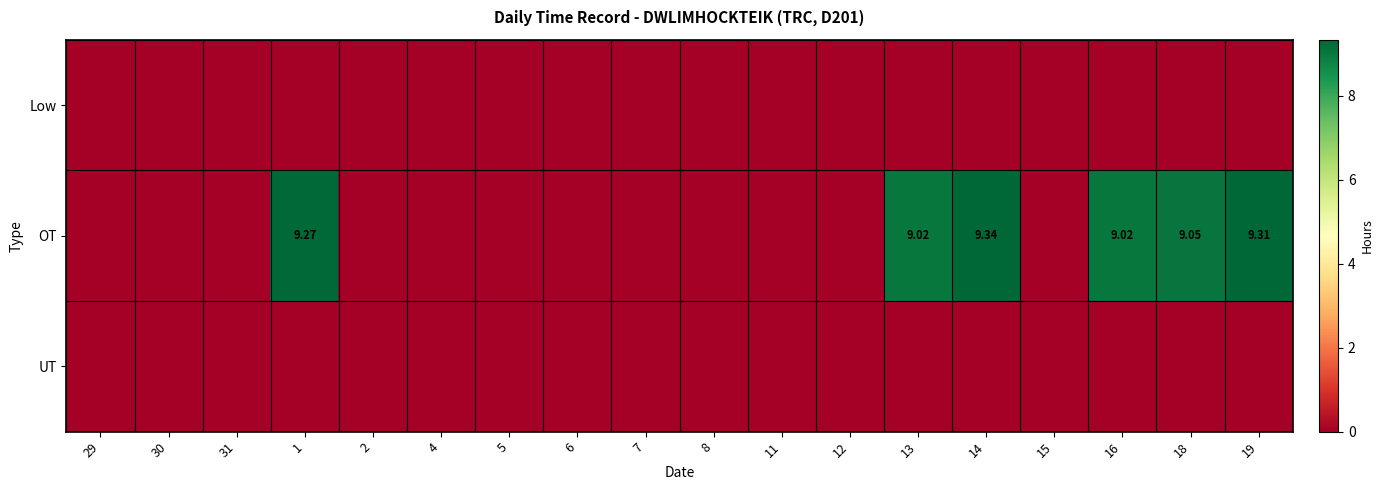

Between 29 and 12, which series saw the biggest shift?

Low